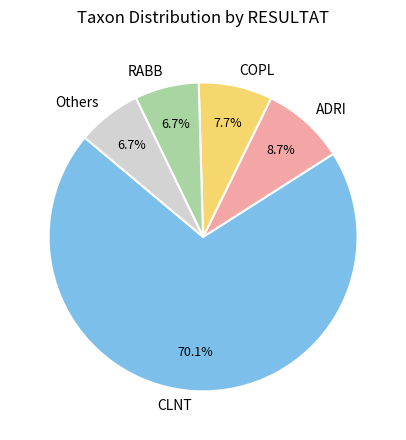

Does any single category account for the majority?

Yes